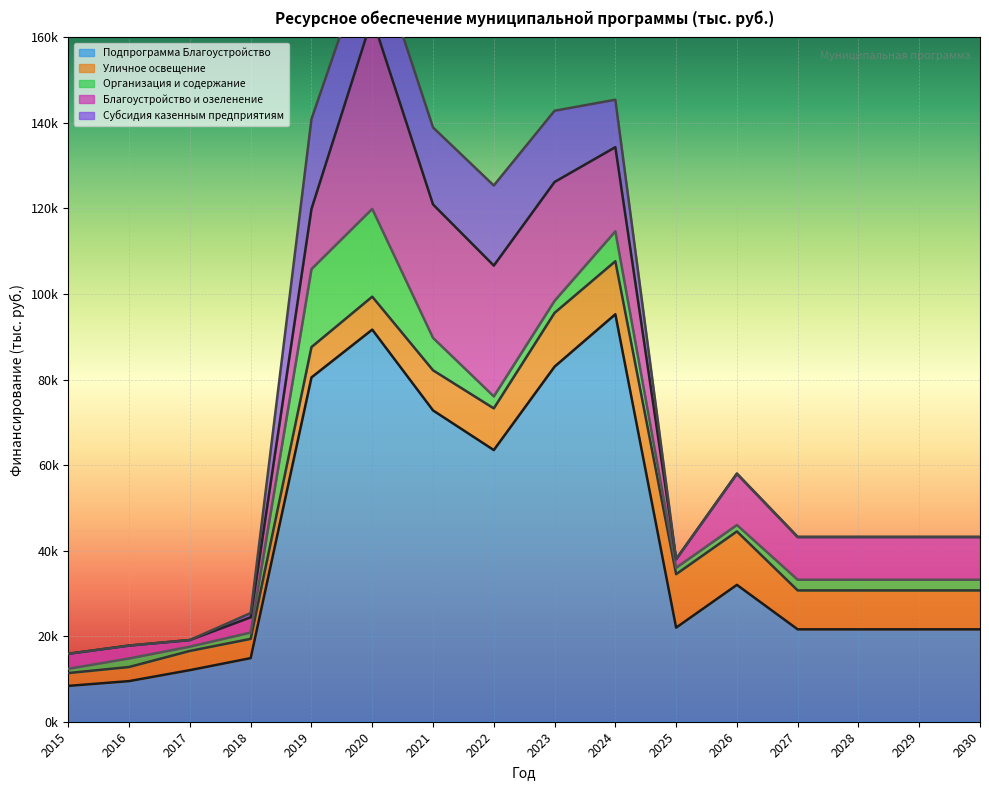

What is the average value of the Подпрограмма Благоустройство series?

41999.3